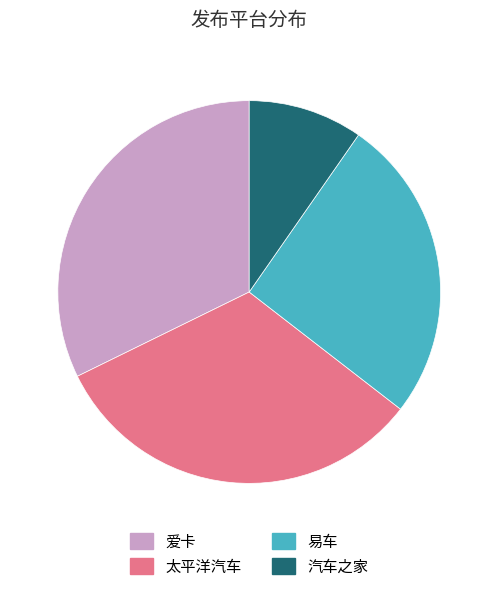

Approximately how many times larger is the value at 爱卡 compared to 太平洋汽车?

1.0